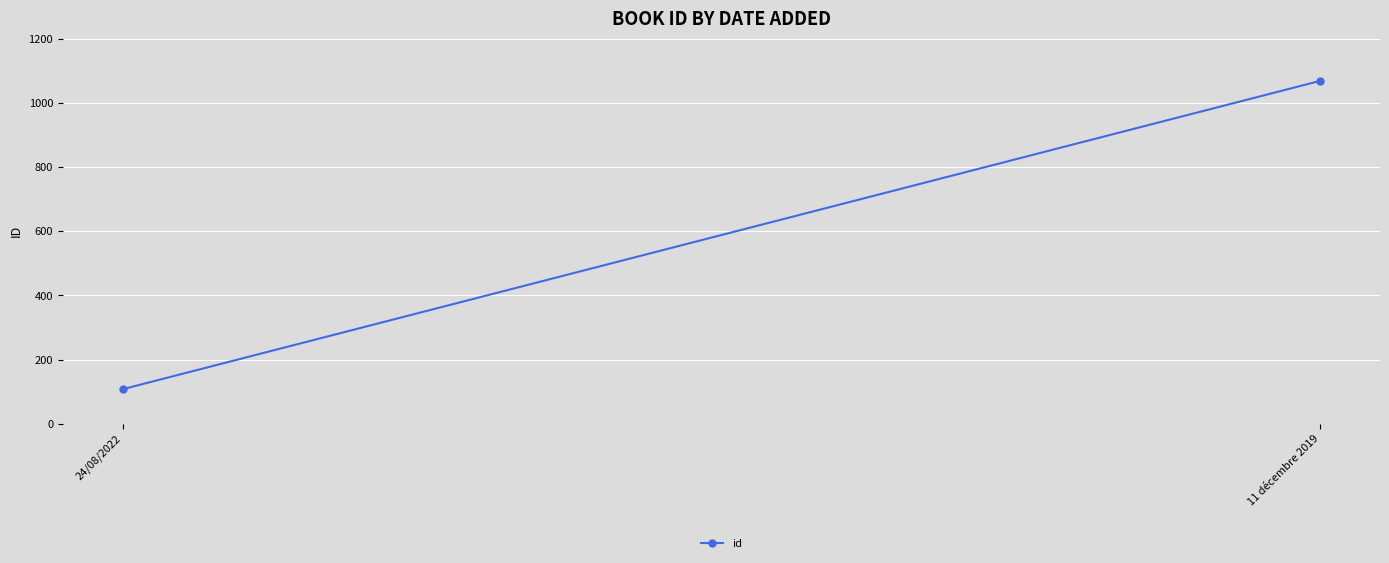

Rank the categories by value from highest to lowest.

11 décembre 2019, 24/08/2022